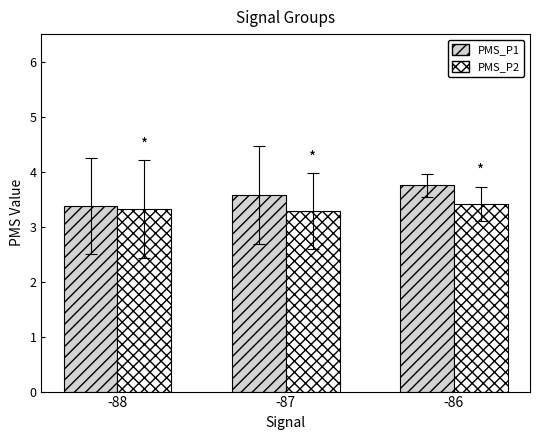

Is it true that PMS_P1 equals 0.8 at -88?

False